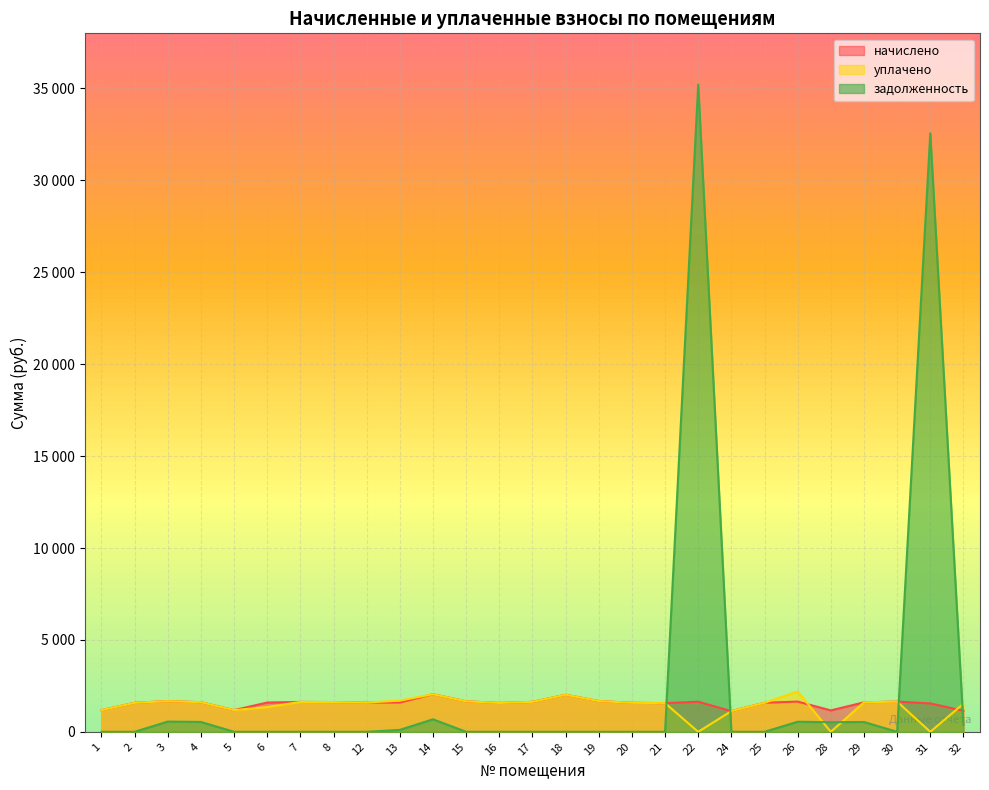

How many intersections are there between начислено and задолженность?

4